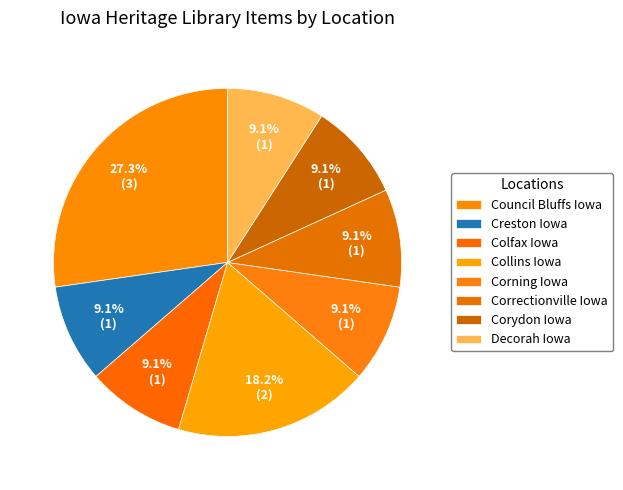

Count the number of slices in the pie.

8